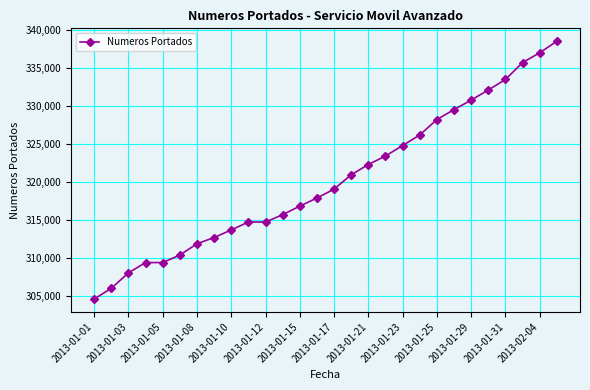

What is the value of the 15th point from the left?

319048